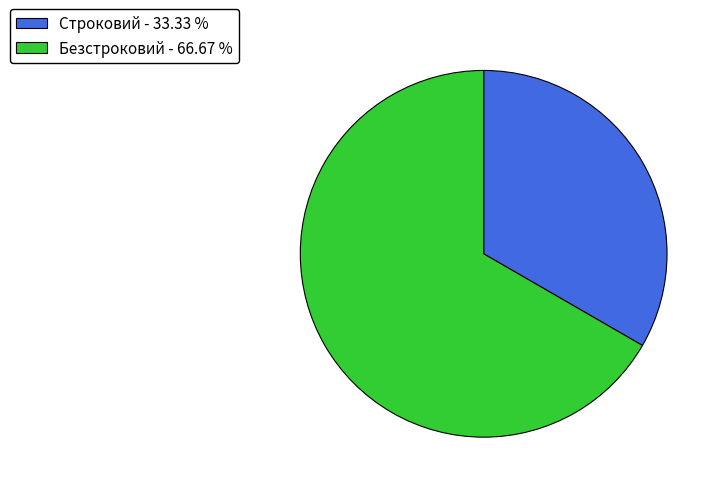

Combined, do Строковий - 33.33 % and Безстроковий - 66.67 % account for over 50%?

Yes